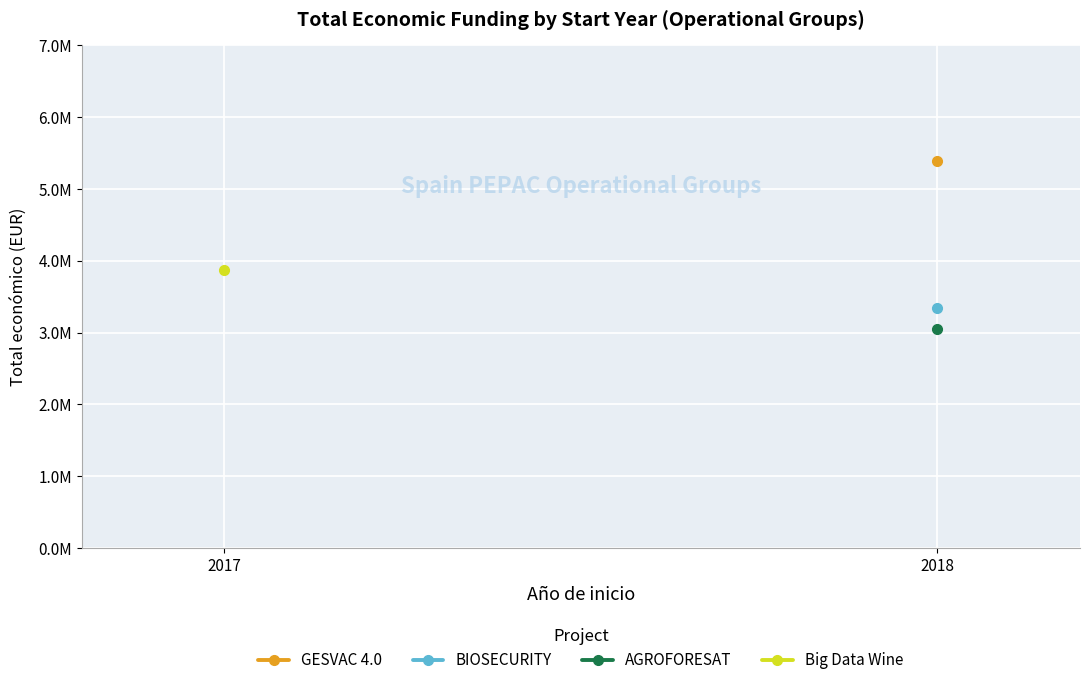

Which series has the largest range (max minus min)?

Big Data Wine